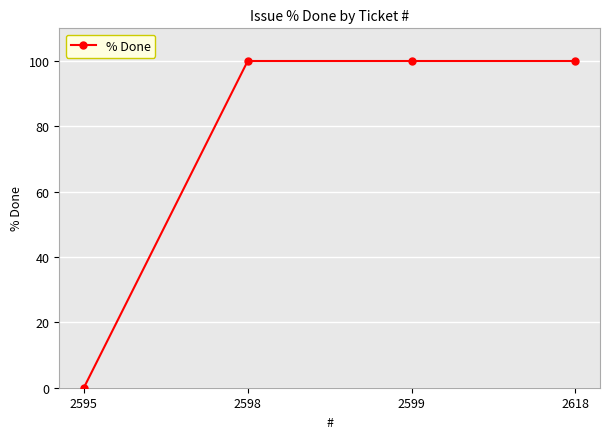

Which label corresponds to the smallest value in the chart?

2595